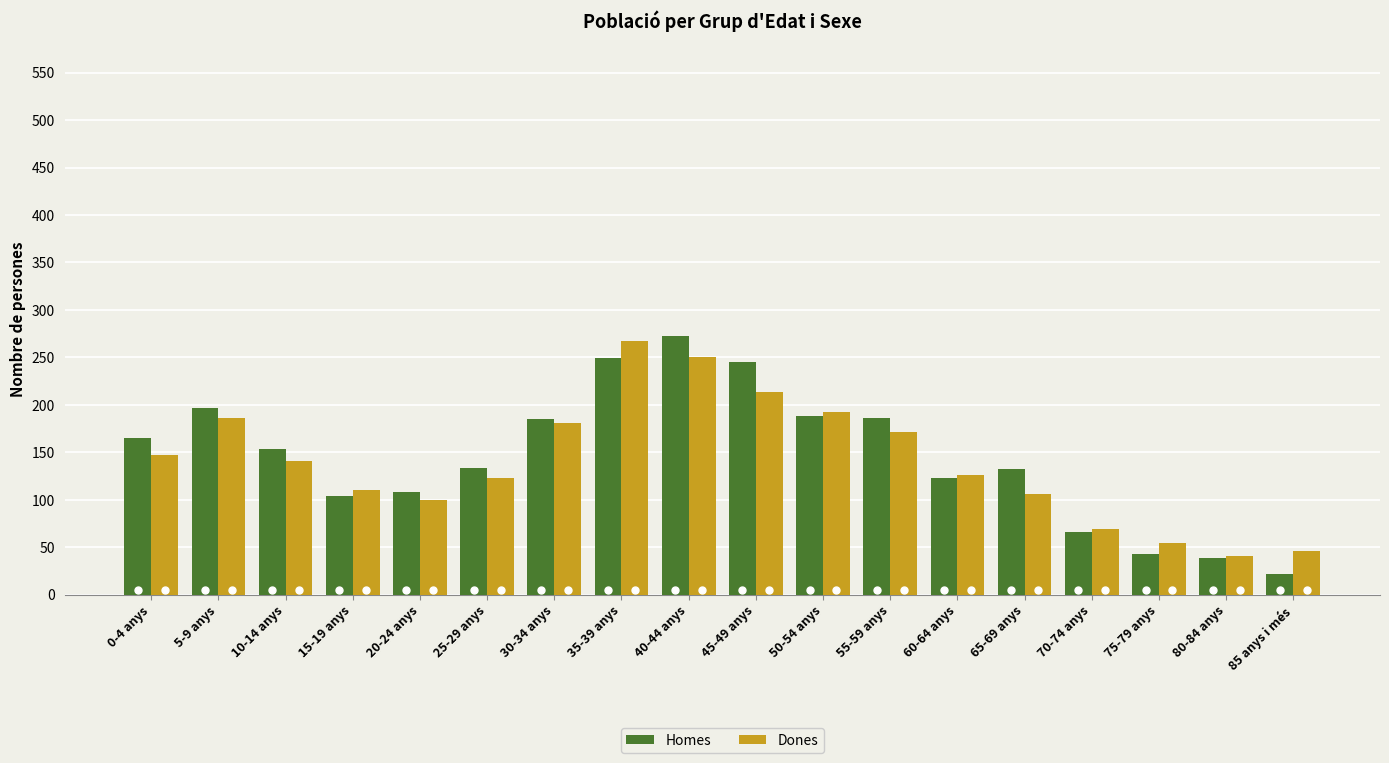

Which series has the widest spread of values?

Homes